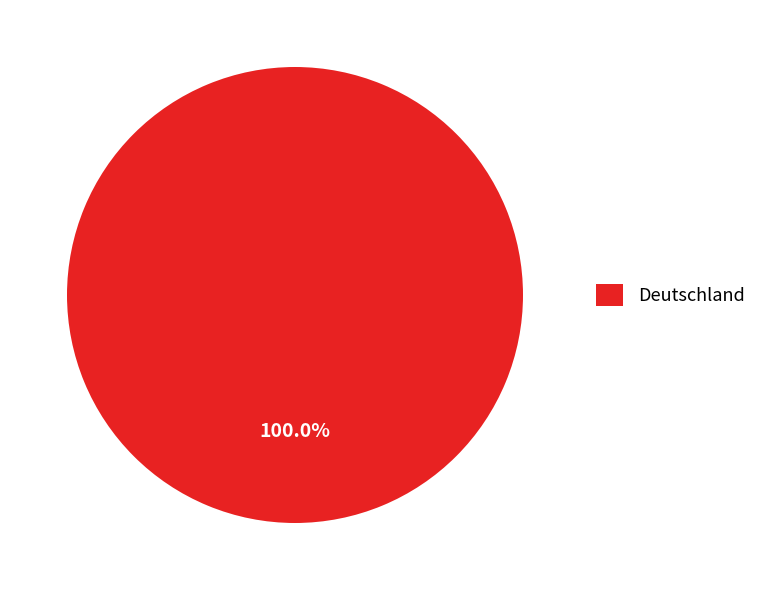

Which category accounts for the majority?

Deutschland